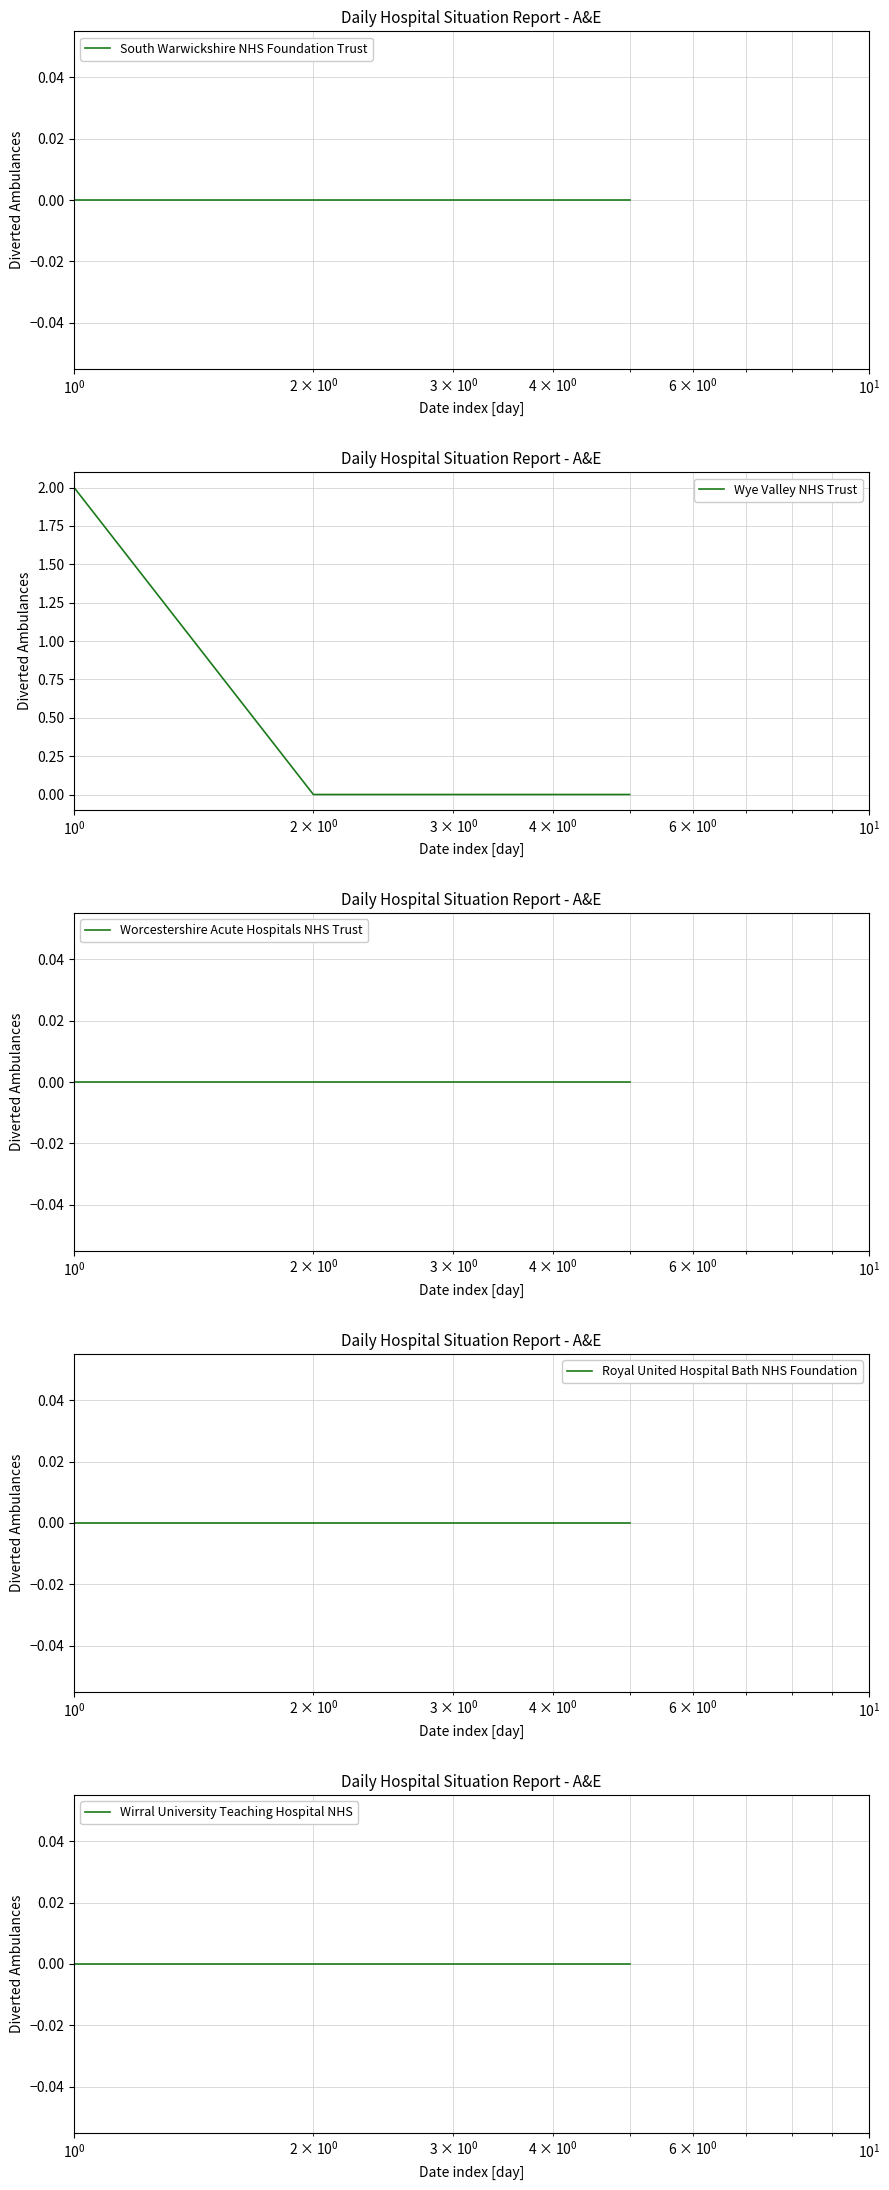

Reading left to right, what are all the values shown in this chart?

South Warwickshire NHS Foundation Trust: 0	0	0	0	0
Wye Valley NHS Trust: 2	0	0	0	0
Worcestershire Acute Hospitals NHS Trust: 0	0	0	0	0
Royal United Hospital Bath NHS Foundation: 0	0	0	0	0
Wirral University Teaching Hospital NHS: 0	0	0	0	0